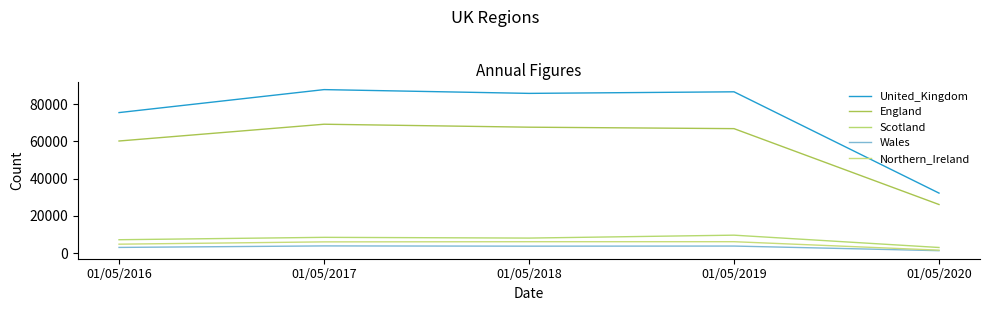

How many lines are shown in the chart?

5